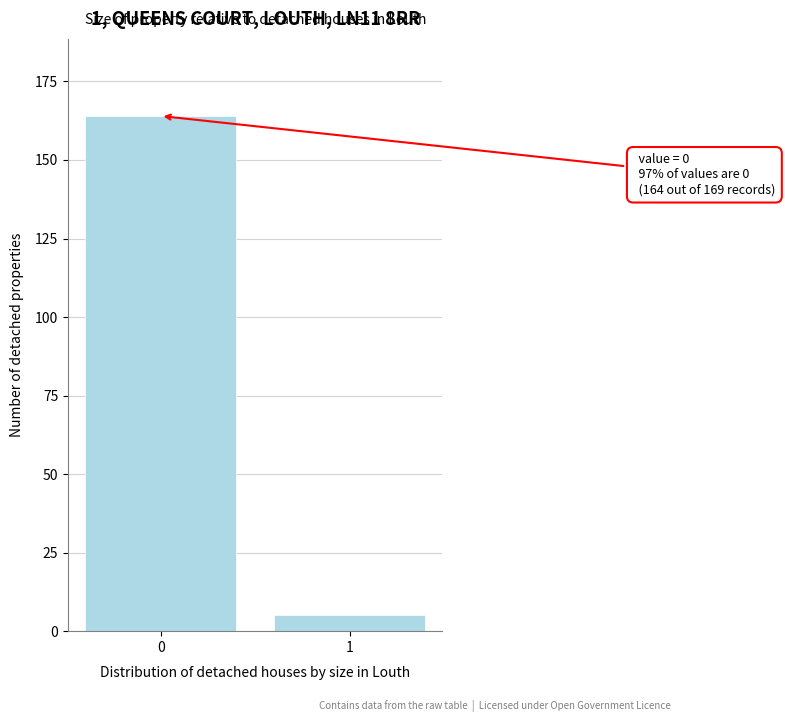

Reading right to left, what are all the values shown in this chart?

5	164